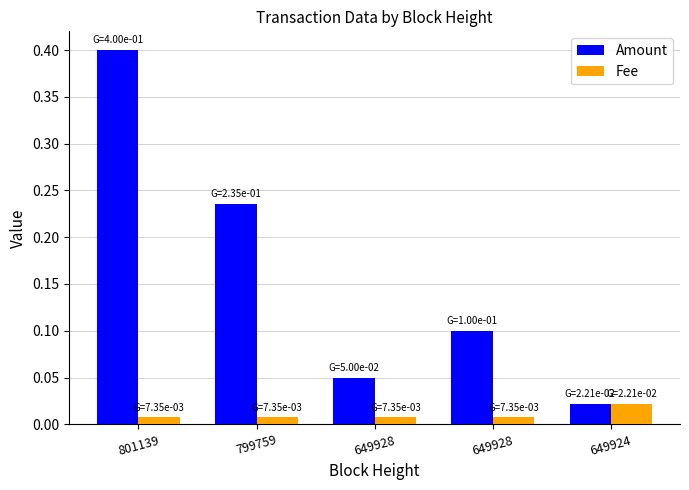

Count the Fee values in the range 0 to 1.

5